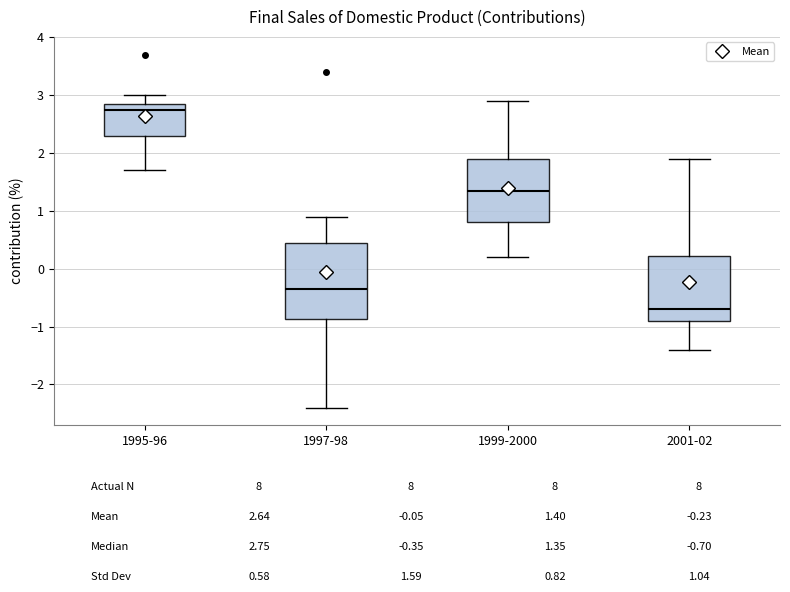

Reading left to right, read every box against the y-axis: the position of its median line, the range the box covers, and the ends of its whiskers. The values are not printed on the chart, so give them approximately, as read against the axis.

1995-96: median 2.8, box 2.3 to 2.9, whiskers 1.7 to 3.0
1997-98: median -0.3, box -0.9 to 0.5, whiskers -2.4 to 0.9
1999-2000: median 1.4, box 0.8 to 1.9, whiskers 0.2 to 2.9
2001-02: median -0.7, box -0.9 to 0.2, whiskers -1.4 to 1.9